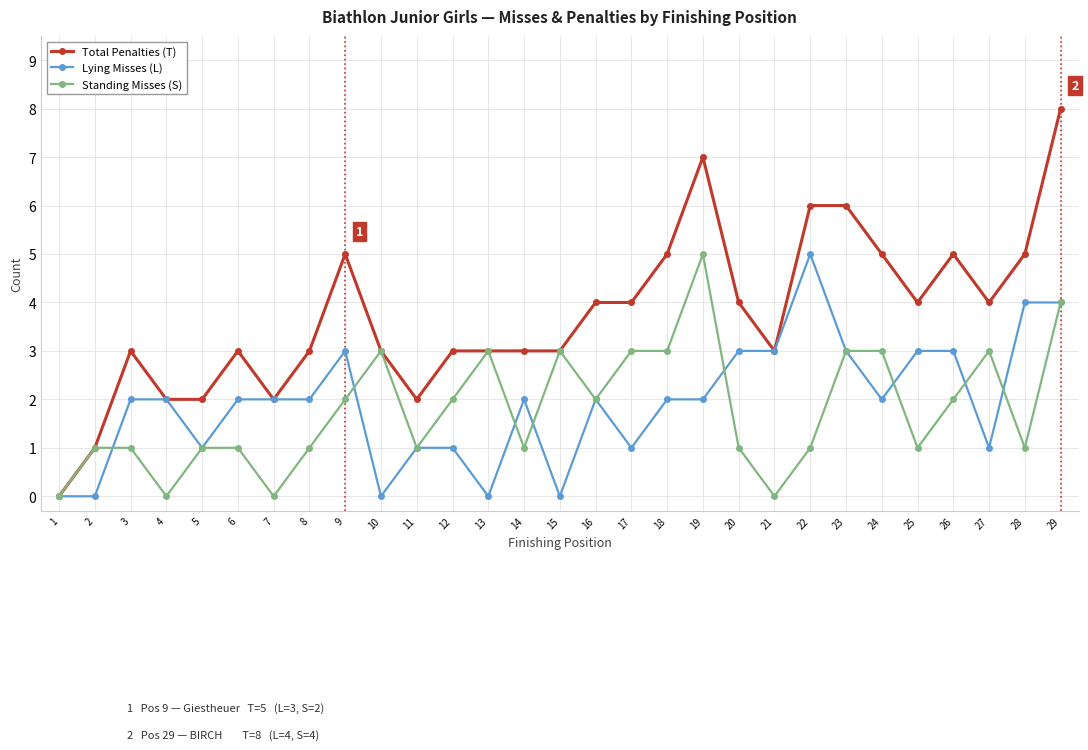

What value does the Lying Misses (L) series have at 17?

1